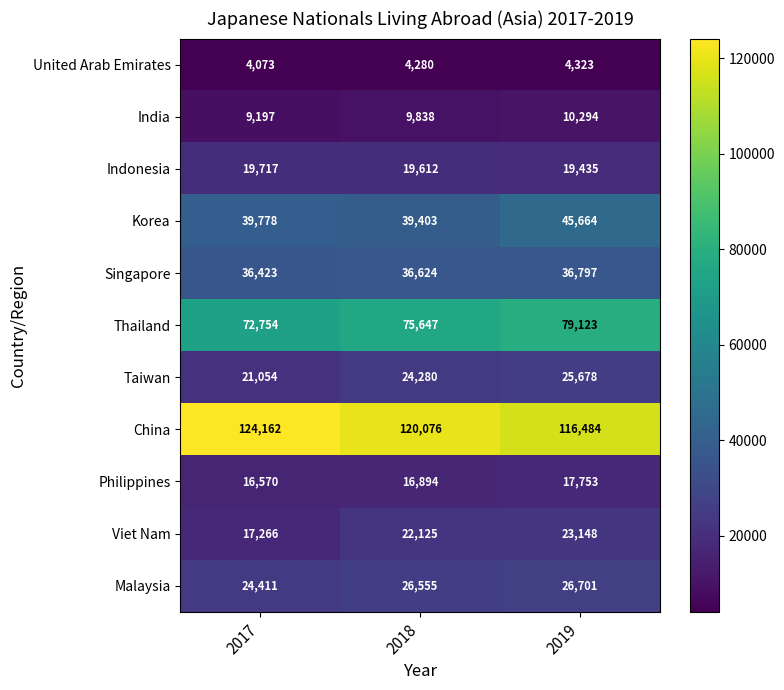

What is the sum of all Korea values?

124845